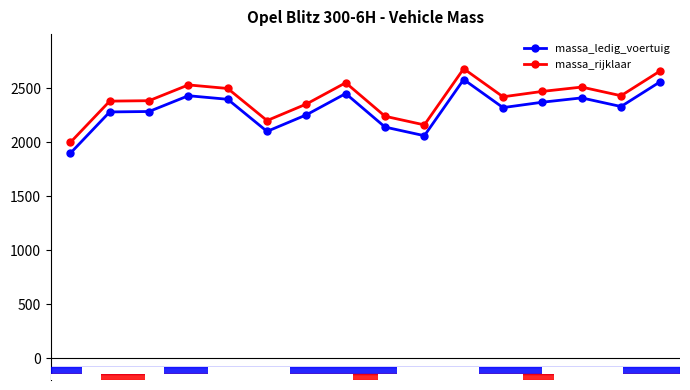

What is the value of the massa_ledig_voertuig point at the 1st from the left?

1898